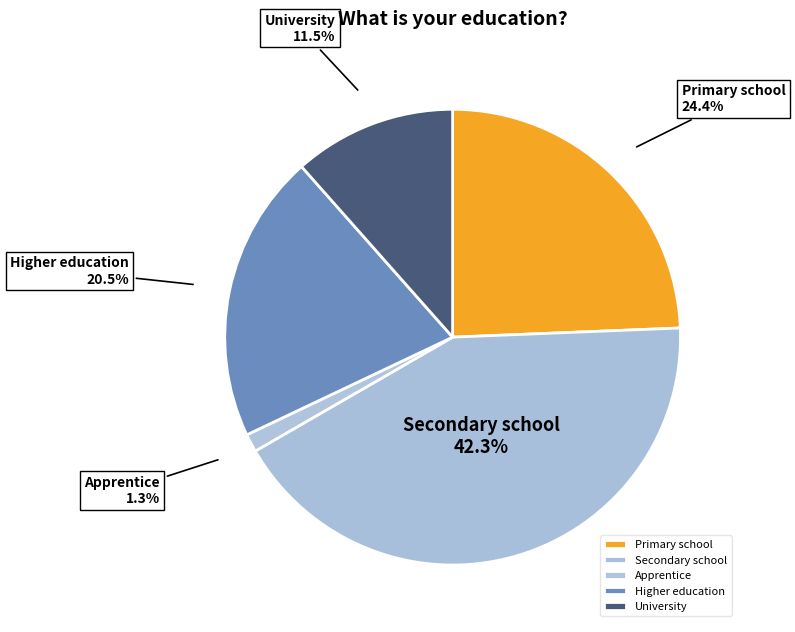

Count the number of slices in the pie.

5